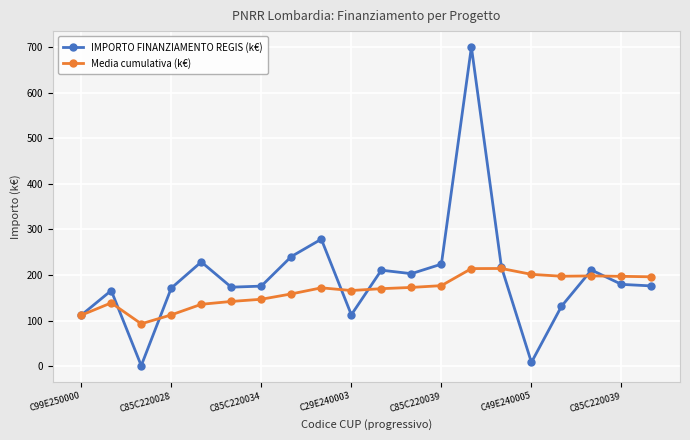

Which series has the largest total across all categories?

IMPORTO FINANZIAMENTO REGIS (k€)